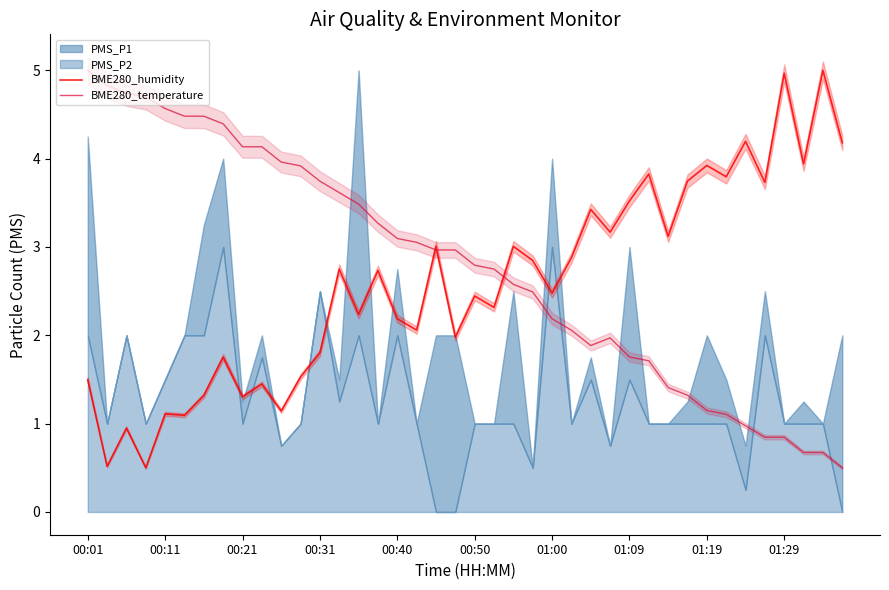

What is the approximate value of BME280_humidity at 15?

2.7